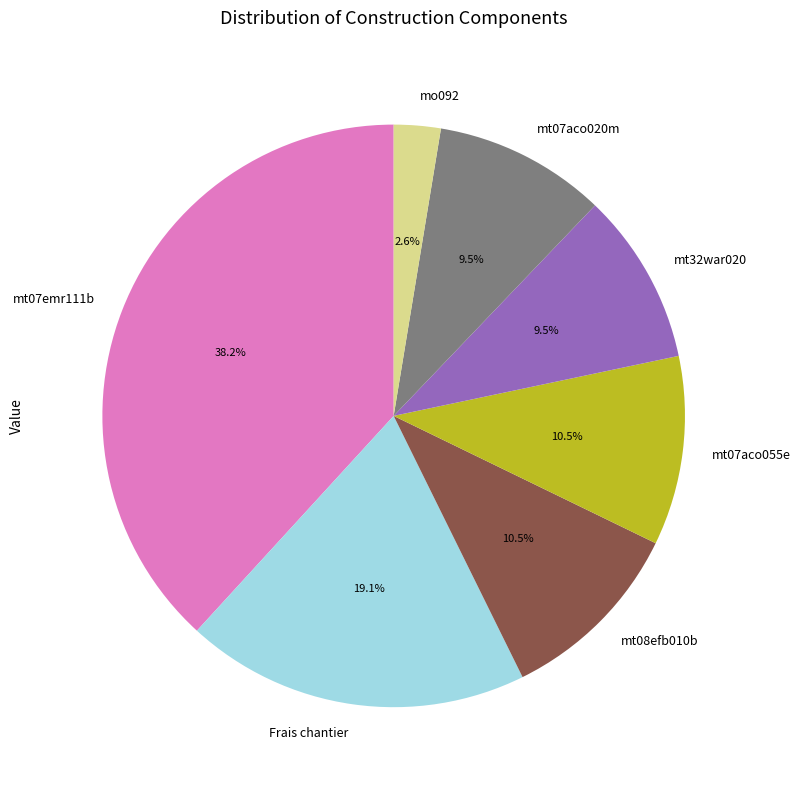

Combined, what portion of the pie is mt32war020 and mo092?

12.1%